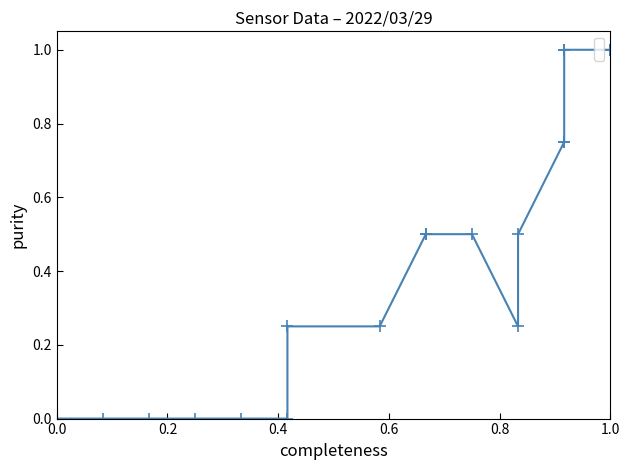

The value at 0.0 is 0.0. True or false?

True